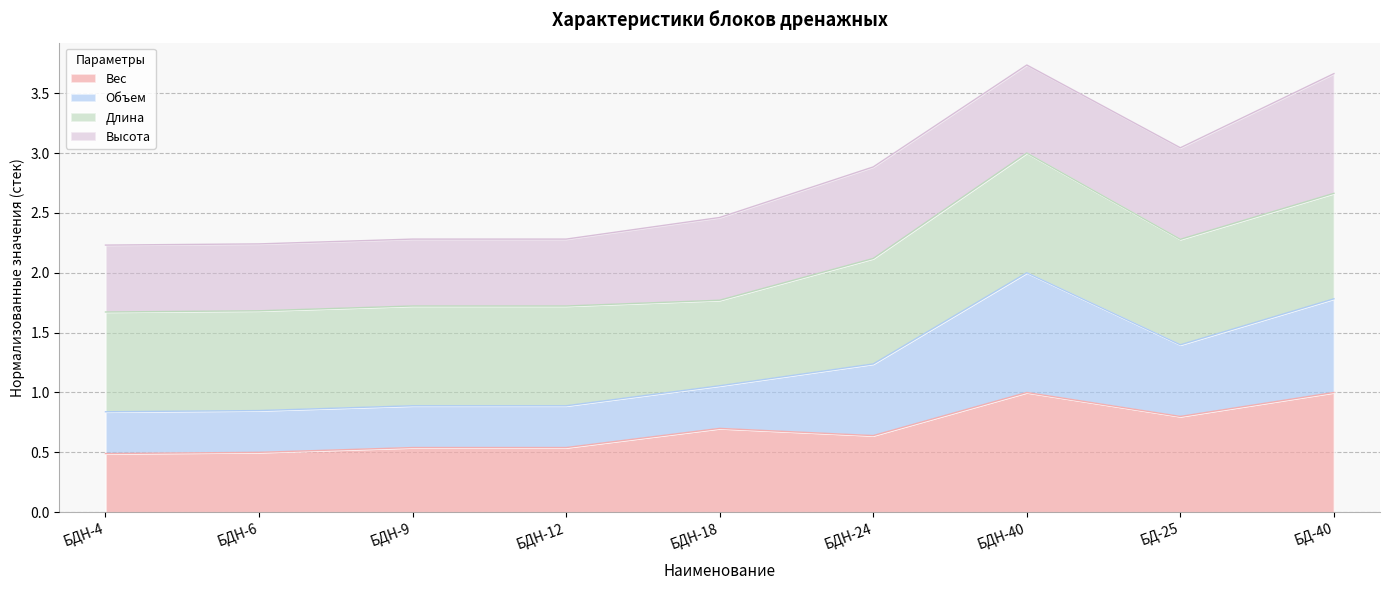

What is the maximum value for Вес?

1.0